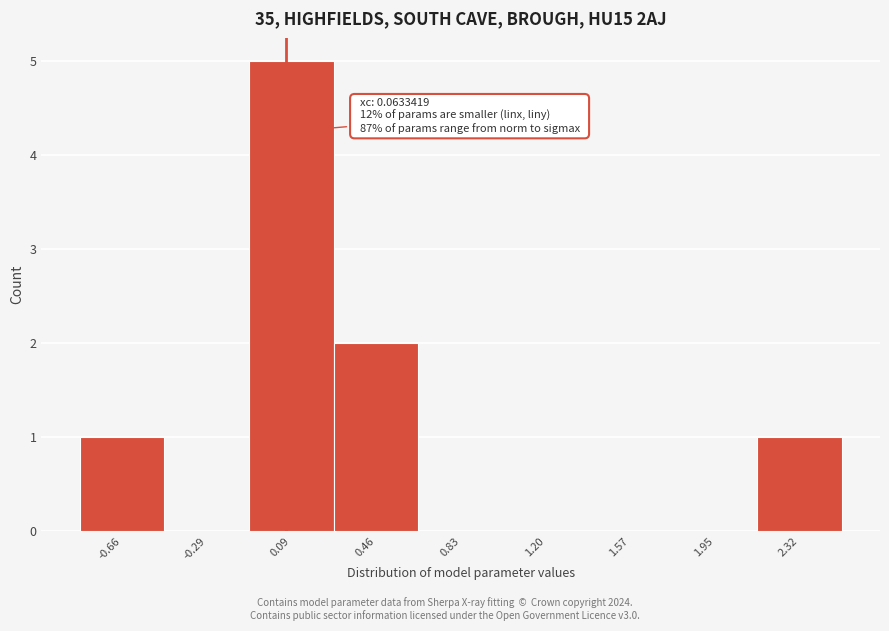

Over which range of the x-axis is the bar tallest?

-0.10 to 0.25